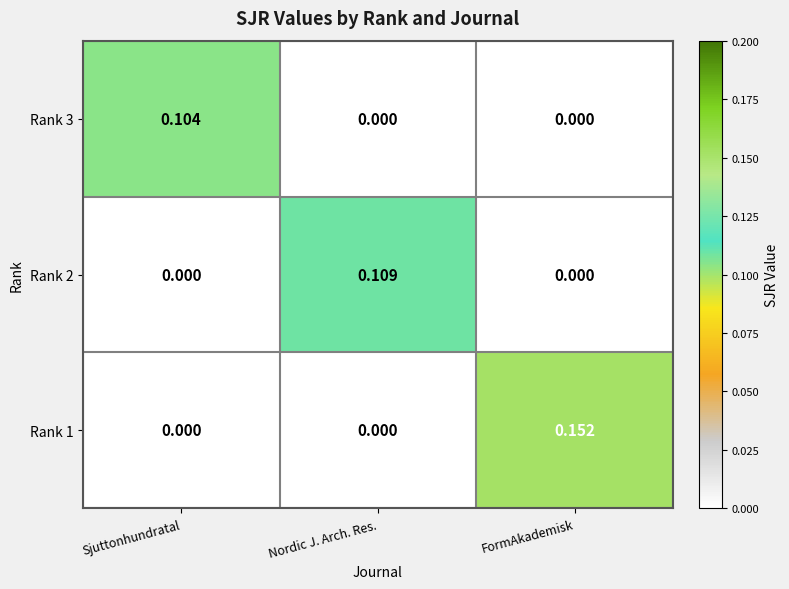

At which label does Rank 1 reach its peak?

FormAkademisk